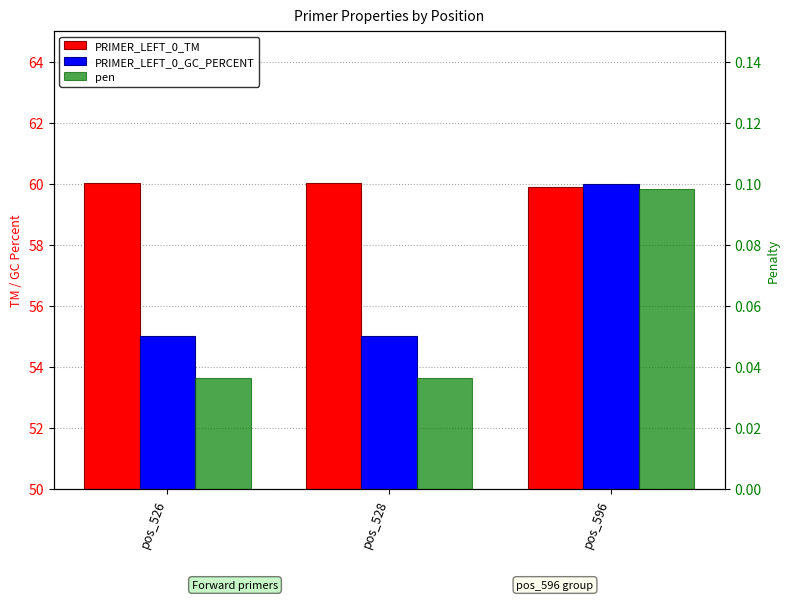

Reading right to left, transcribe all the data shown in this chart.

PRIMER_LEFT_0_TM: pos_596=59.9	pos_528=60.0	pos_526=60.0
PRIMER_LEFT_0_GC_PERCENT: pos_596=60.0	pos_528=55.0	pos_526=55.0
pen: pos_596=0.1	pos_528=0.0	pos_526=0.0